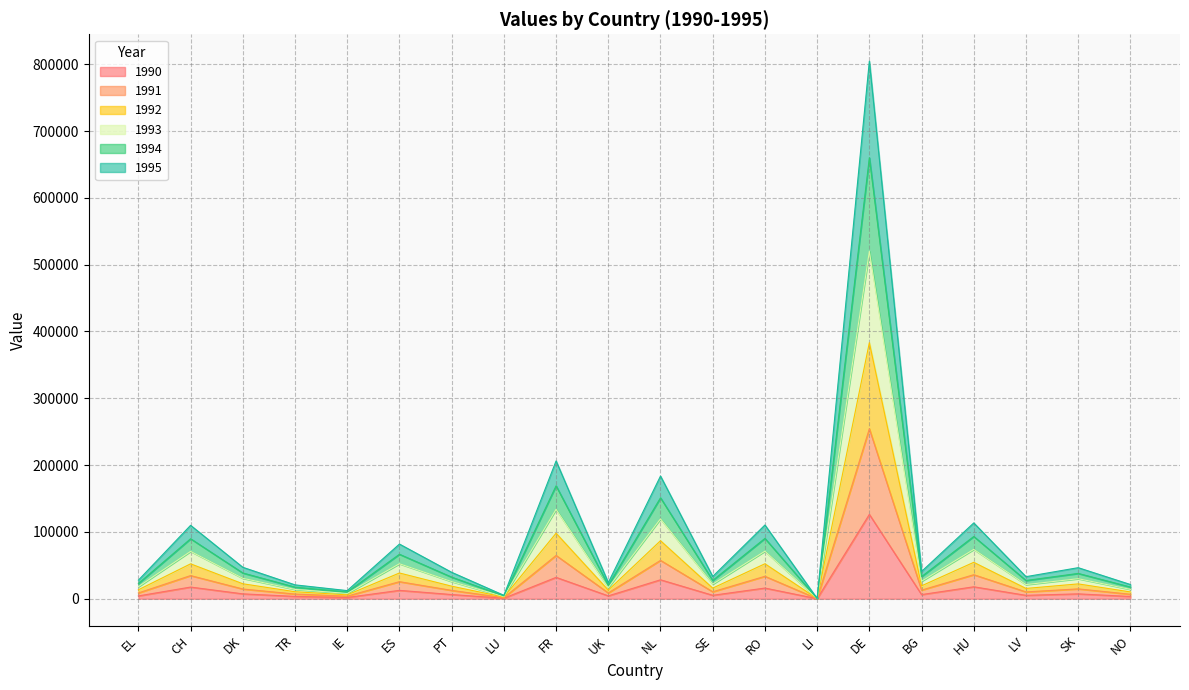

True or false: 1991 and 1994 cross at least once.

False